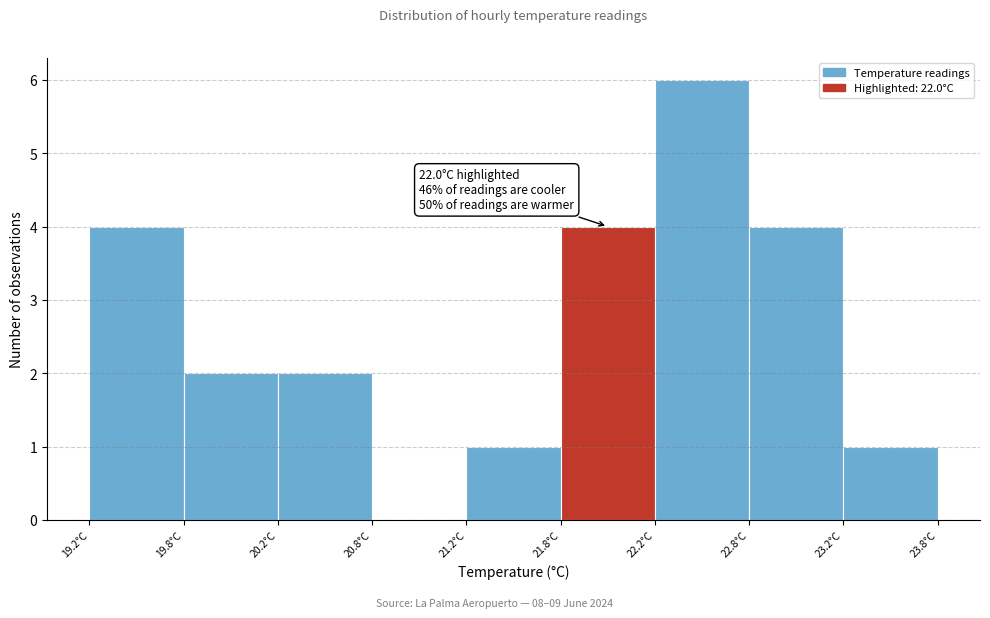

Reading right to left, what are all the values shown in this chart?

23.2°C=1	22.8°C=4	22.2°C=6	21.8°C=4	21.2°C=1	20.8°C=0	20.2°C=2	19.8°C=2	19.2°C=4